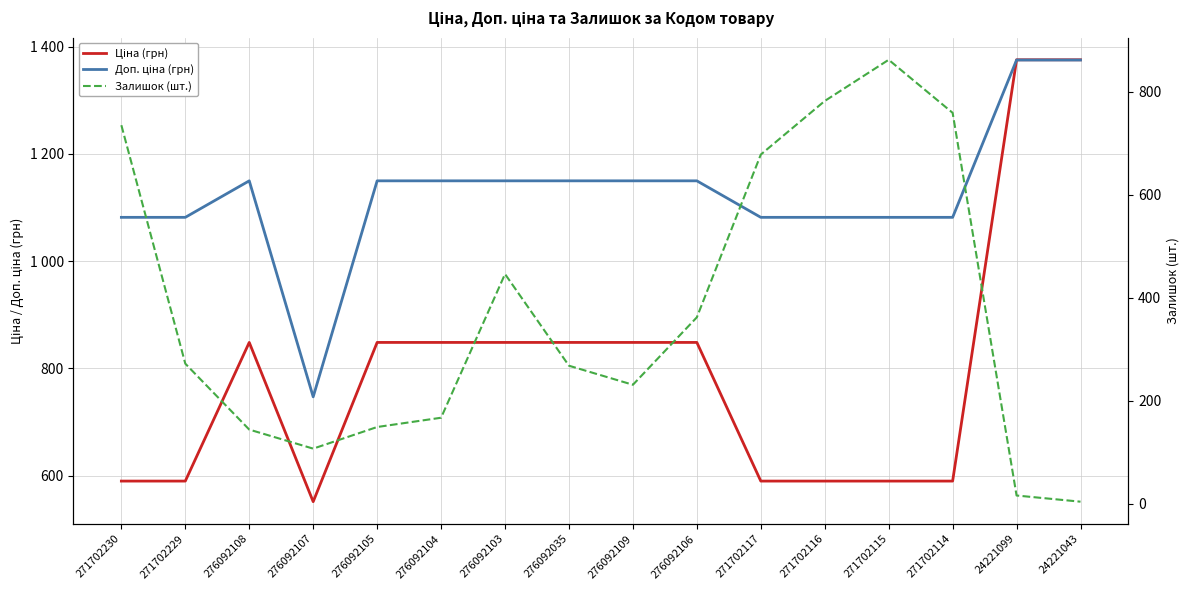

In Ціна (грн), how many points are higher than both neighbors (excluding endpoints)?

1